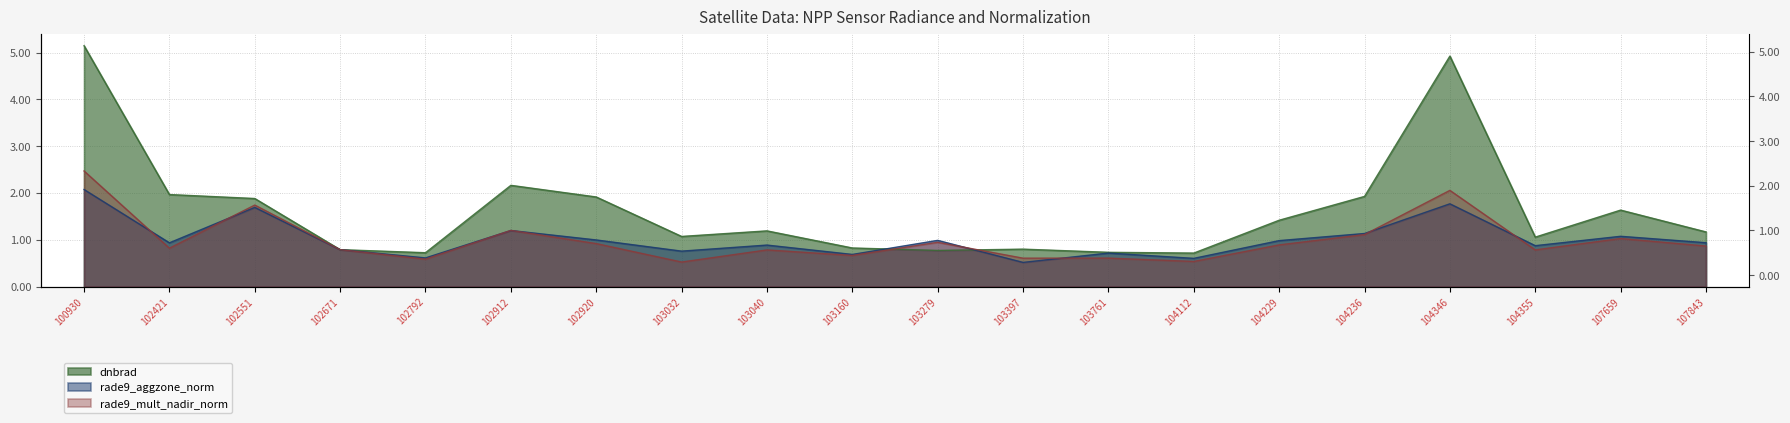

Where is rade9_aggzone_norm nearest to the value 1?

102920